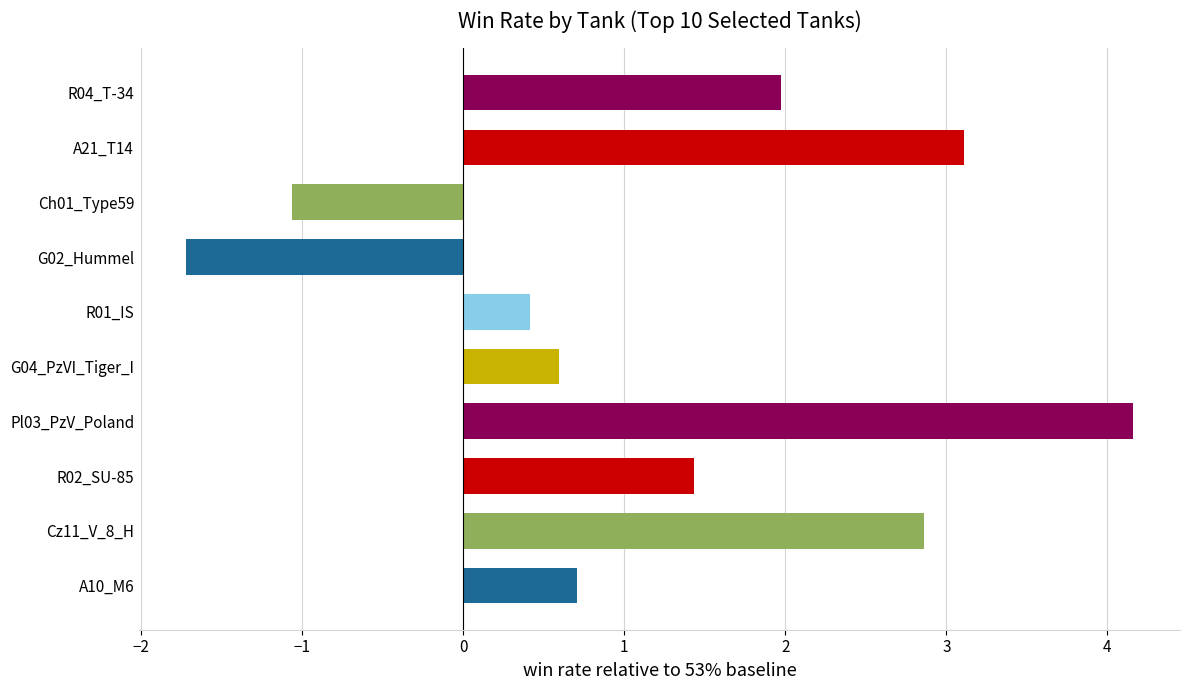

List the labels in order of value, smallest first.

G02_Hummel, Ch01_Type59, R01_IS, G04_PzVI_Tiger_I, A10_M6, R02_SU-85, R04_T-34, Cz11_V_8_H, A21_T14, Pl03_PzV_Poland